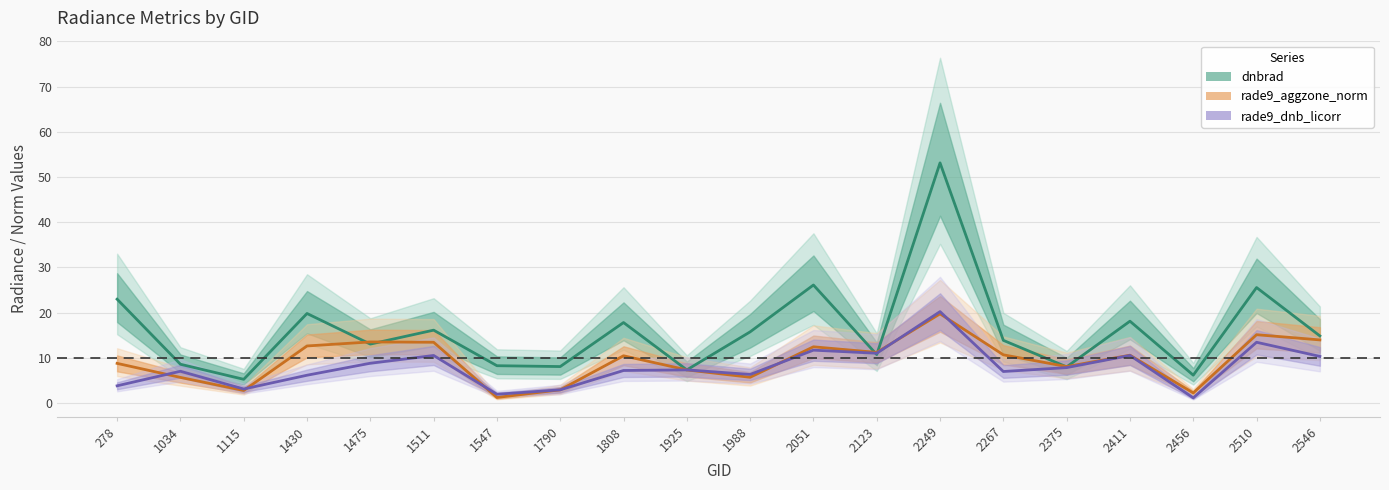

Rank the series by their average value, from lowest to highest.

rade9_dnb_licorr, rade9_aggzone_norm, dnbrad